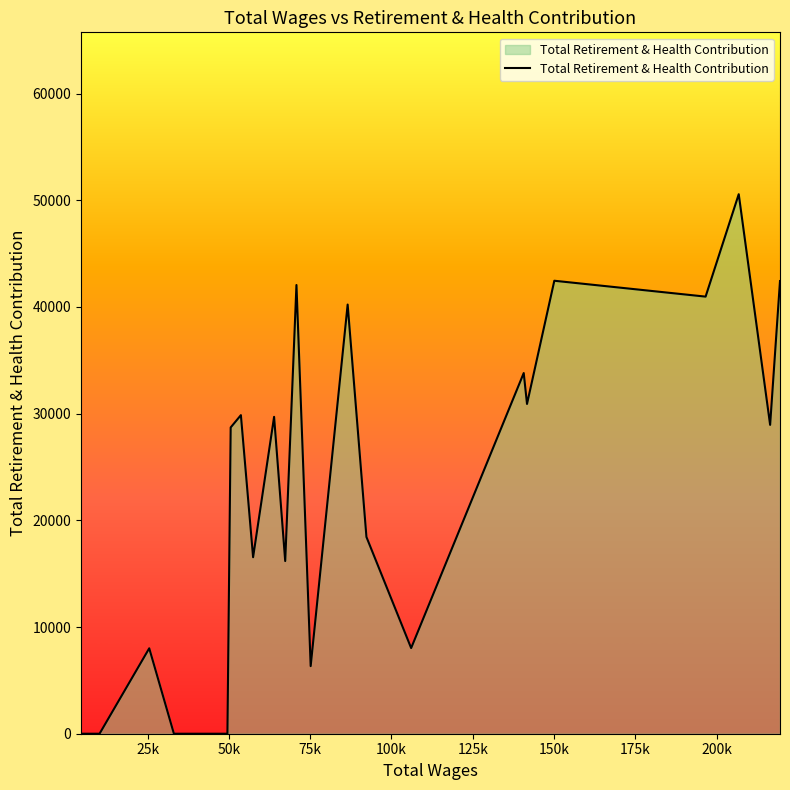

What is the difference between the maximum and minimum values?

50567